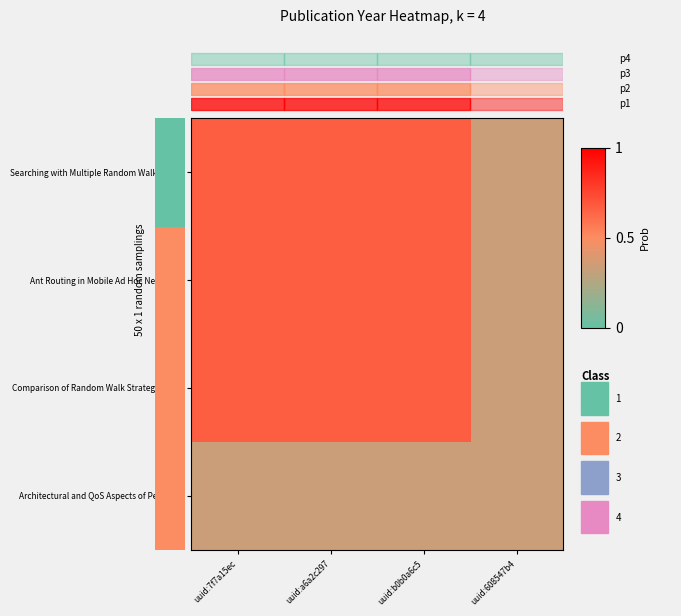

Count the number of categories in the chart.

4